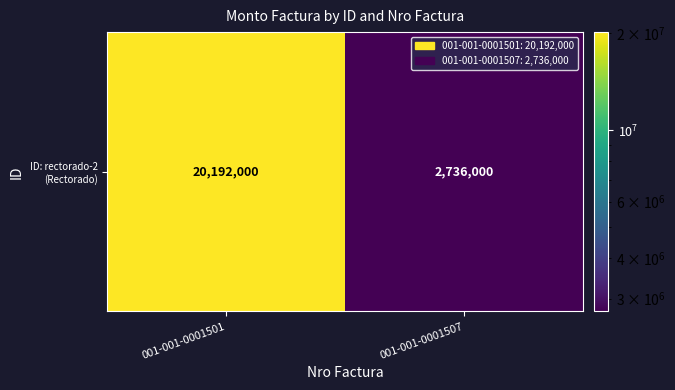

What is the difference between the maximum and minimum values?

17456000